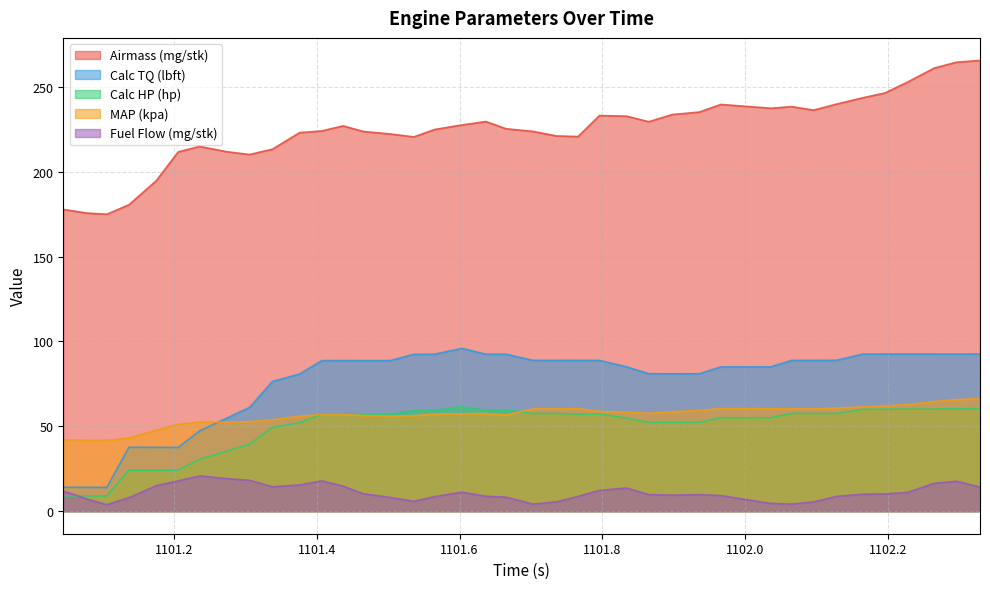

At which label does Airmass (mg/stk) reach its minimum?

1101.106